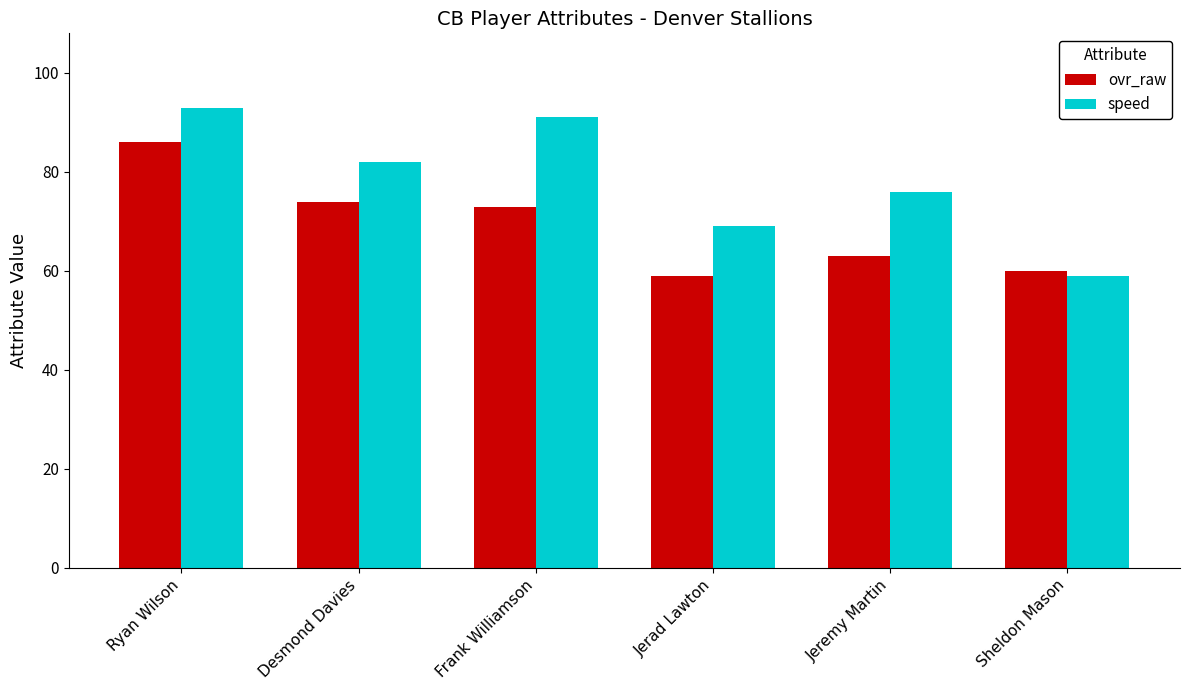

The speed series shows 28 at Ryan Wilson. True or false?

False